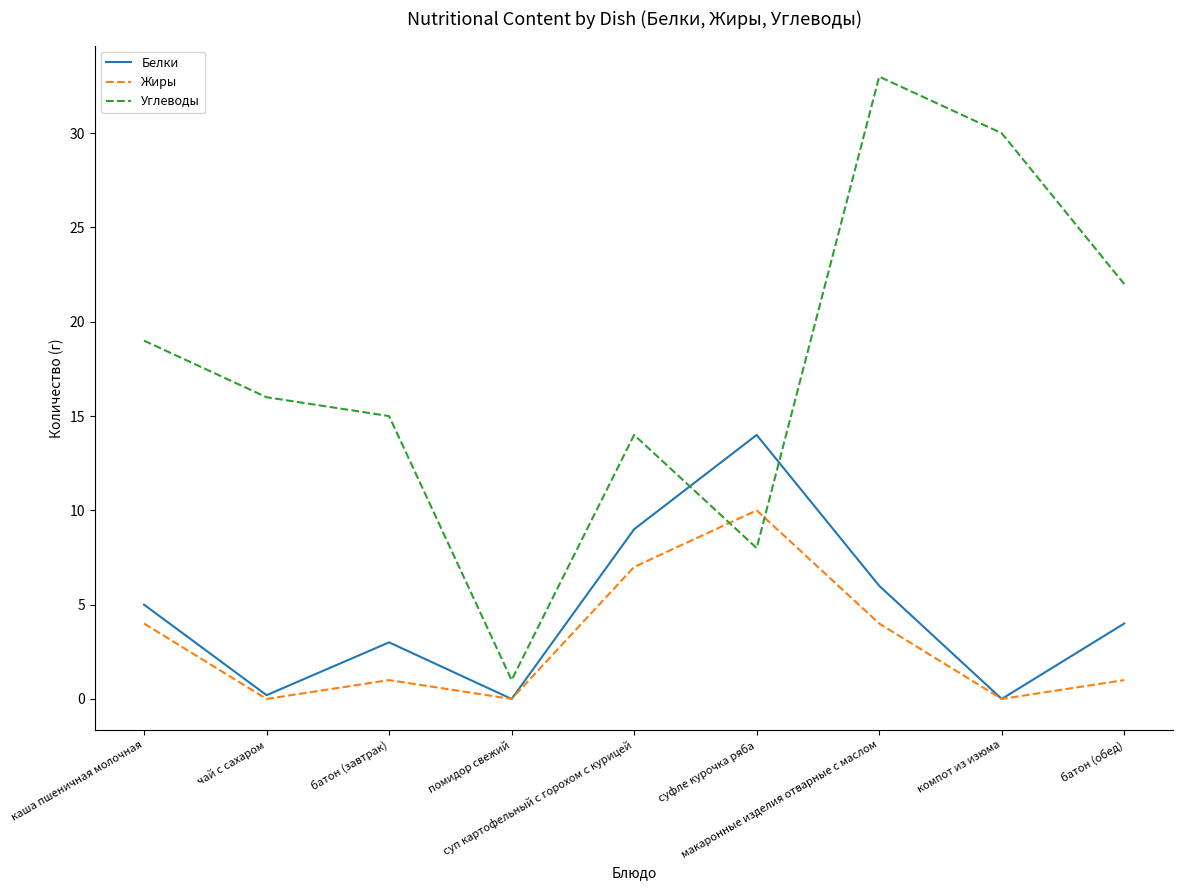

What is the maximum value shown in the chart?

33.0